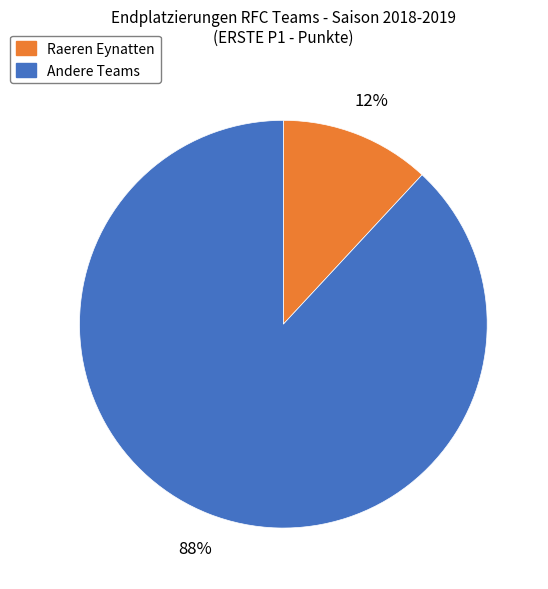

To the nearest percent, what is the difference between the largest and smallest slice percentages?

76%